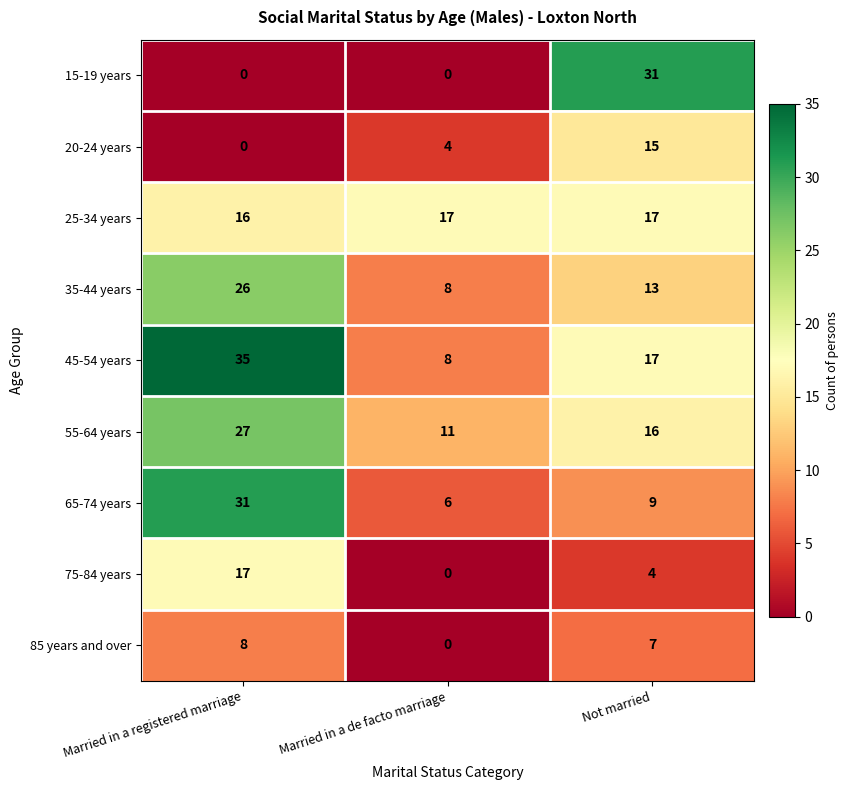

Is it true that 65-74 years equals 9 at Not married?

True